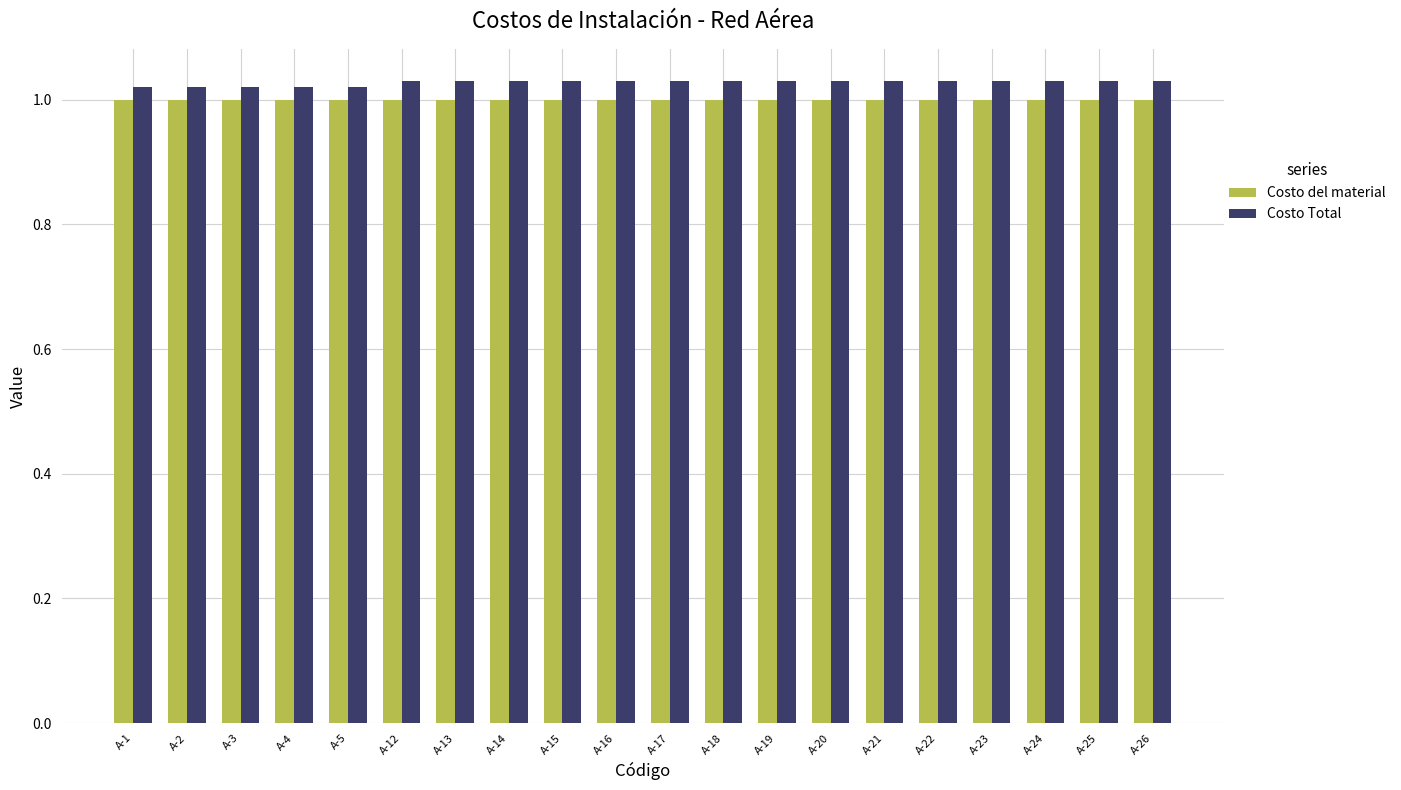

True or false: Costo Total has a value of 1.0 at A-3.

True